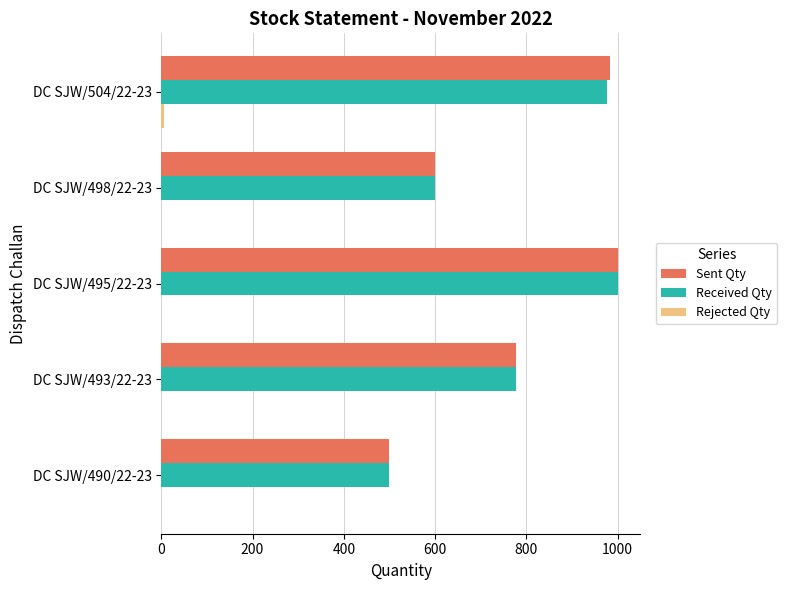

What is the sum of all Sent Qty values?

3862